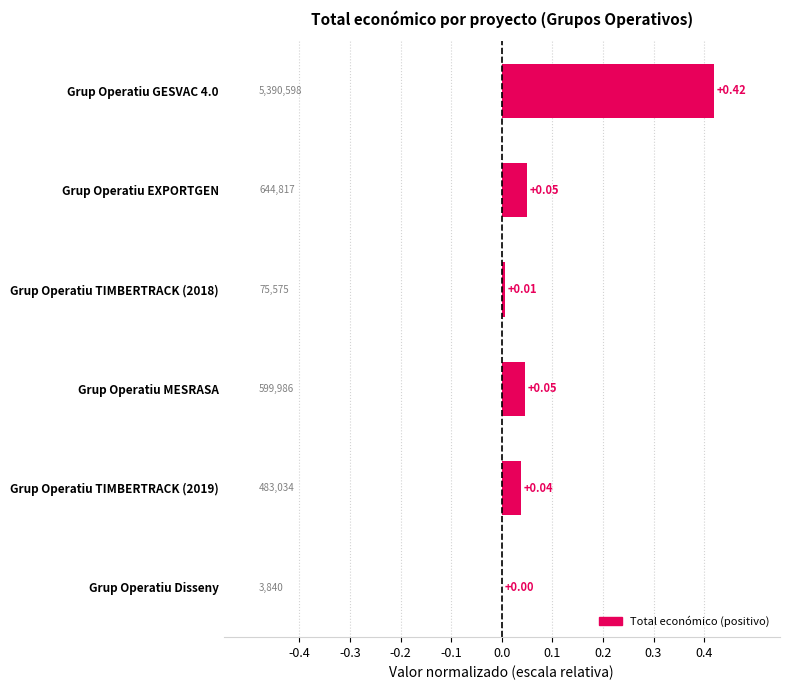

Where is the data nearest to the value 0?

Grup Operatiu Disseny